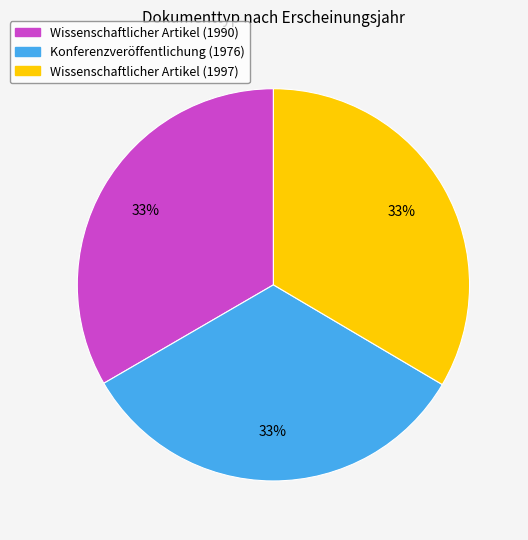

Does Konferenzveröffentlichung (1976) represent more than half of the total?

No